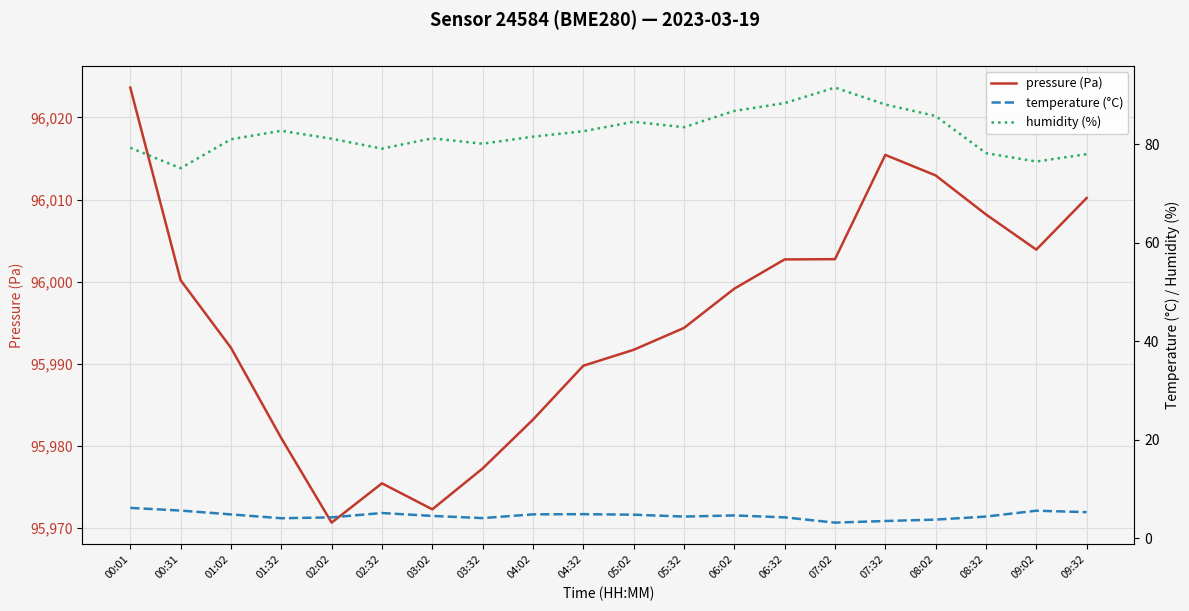

What is the difference between the pressure (Pa) values at 08:02 and 05:02?

21.2